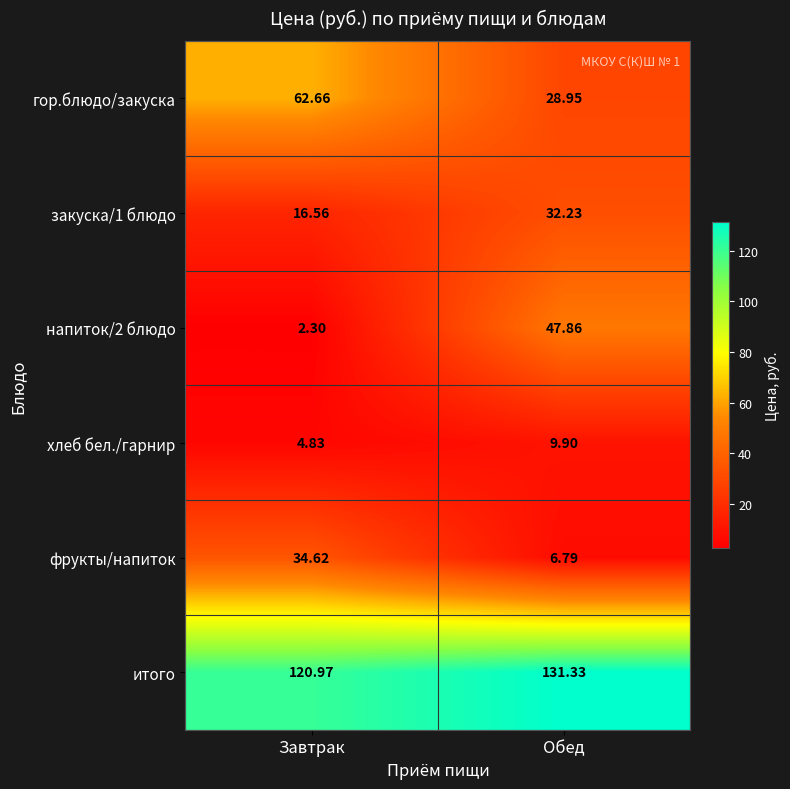

Where is гор.блюдо/закуска nearest to the value 45?

Обед